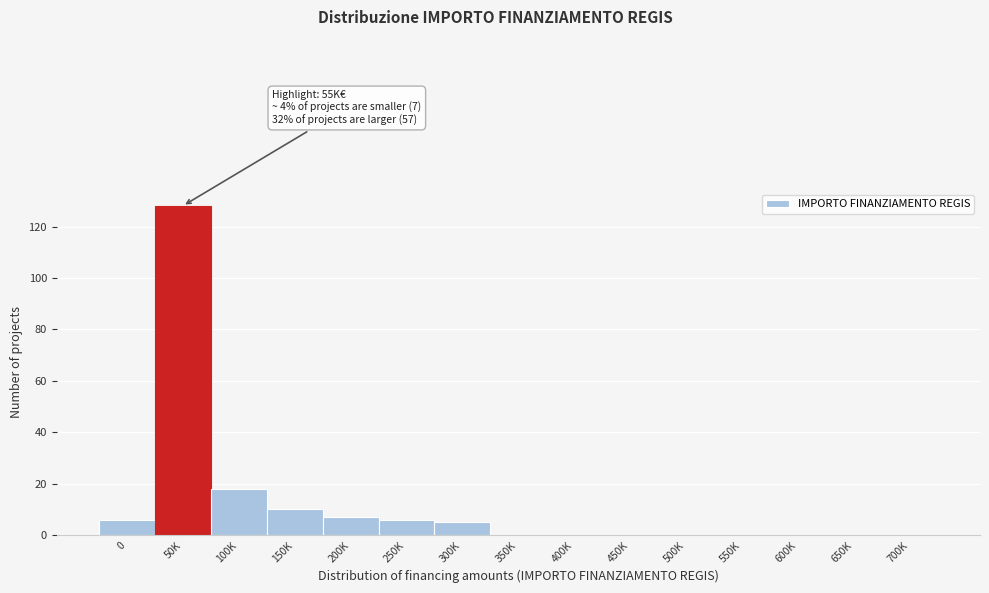

Reading left to right, extract all data points from this chart.

0=6	50K=128	100K=18	150K=10	200K=7	250K=6	300K=5	350K=0	400K=0	450K=0	500K=0	550K=0	600K=0	650K=0	700K=0